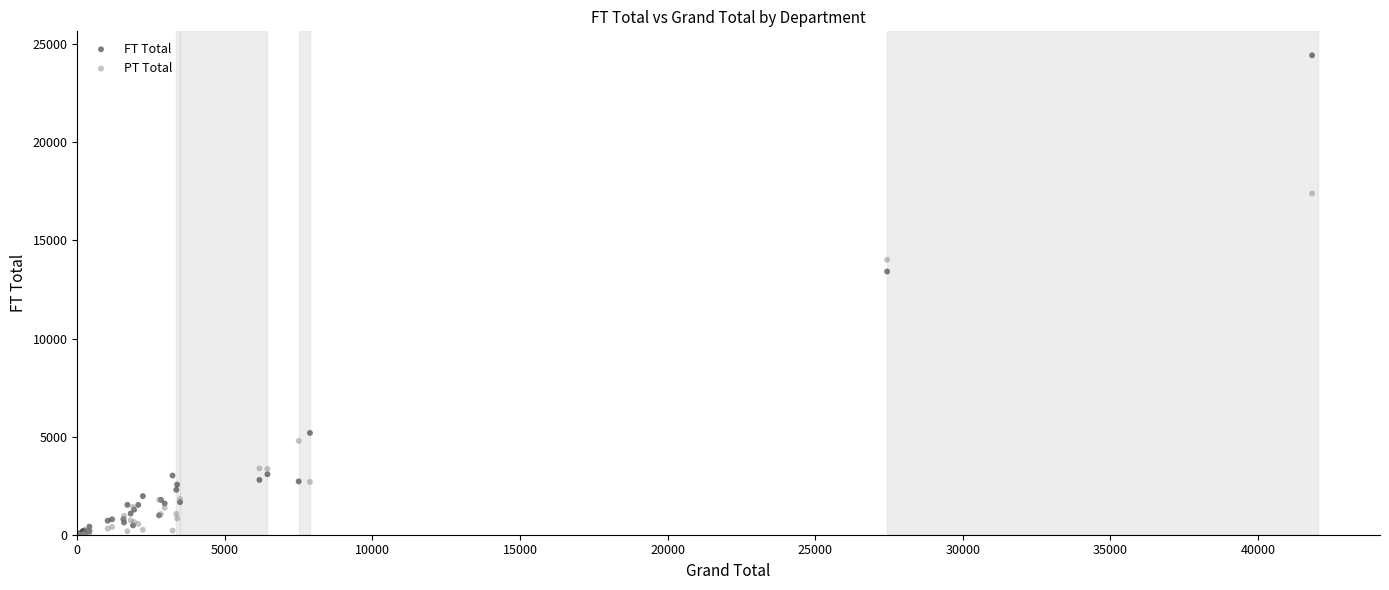

In the FT Total series, what Y value is closest to 12220?

13419